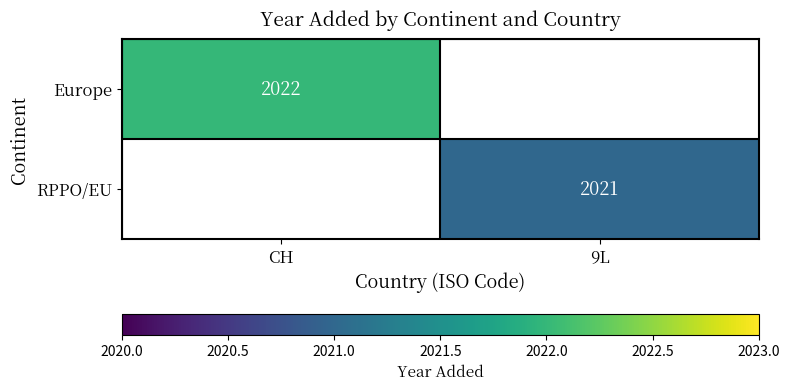

At how many categories does at least one series exceed 2021?

1